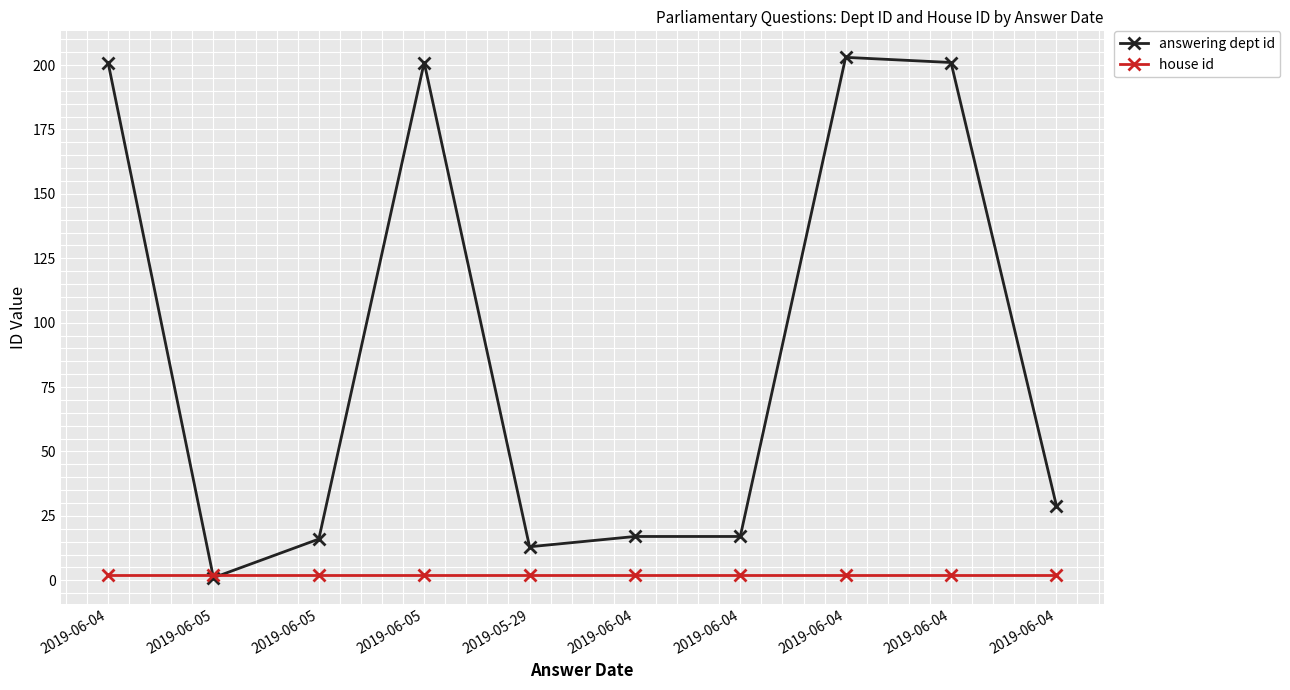

How many values in the answering dept id series are below 29?

5